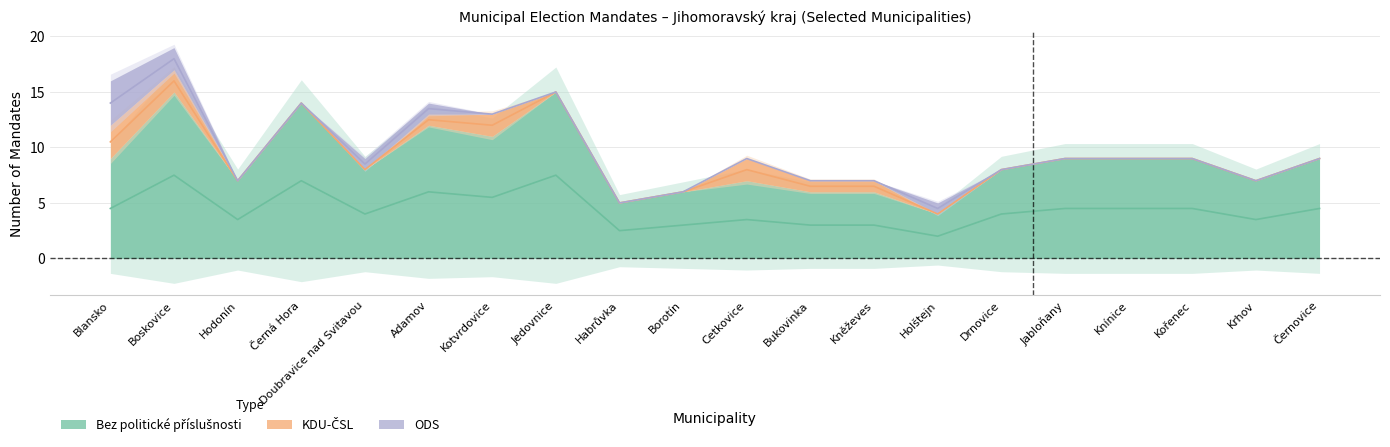

What is the value of the KDU-ČSL point at the 2nd from the left?

2